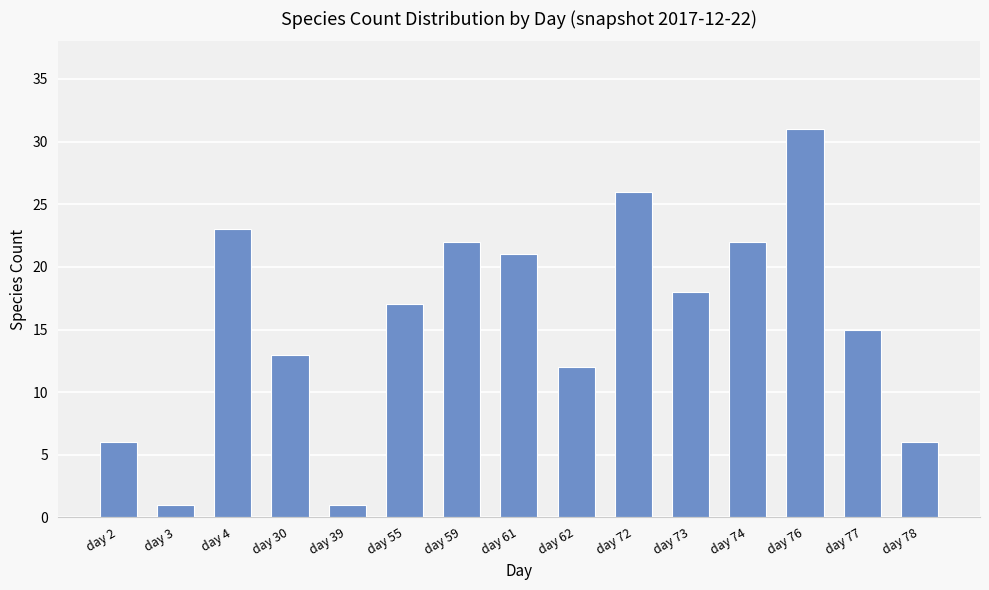

How many categories are shown in the chart?

15